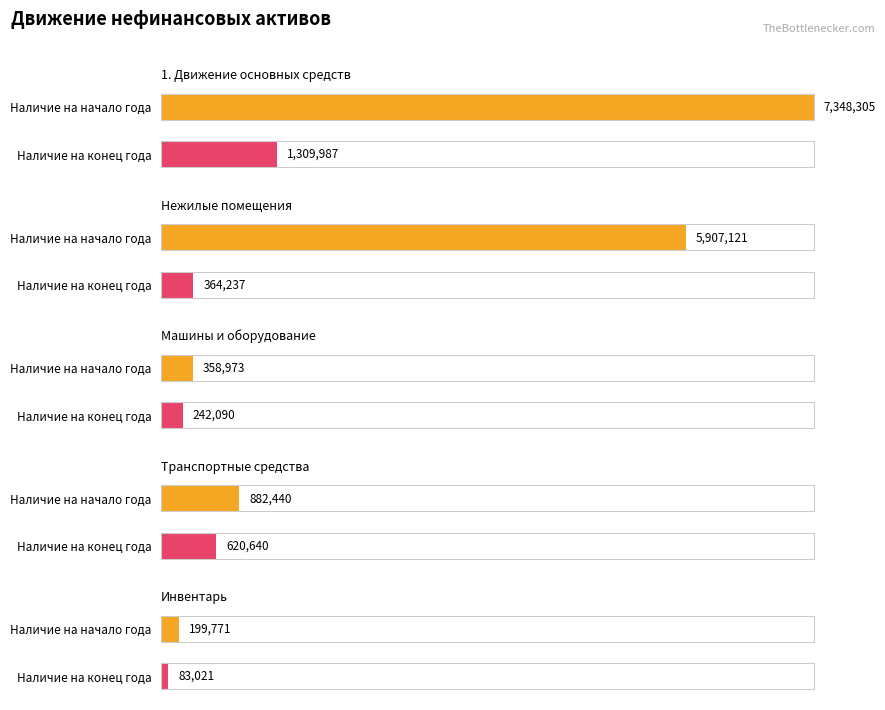

Which series has the largest total across all categories?

Наличие на начало года